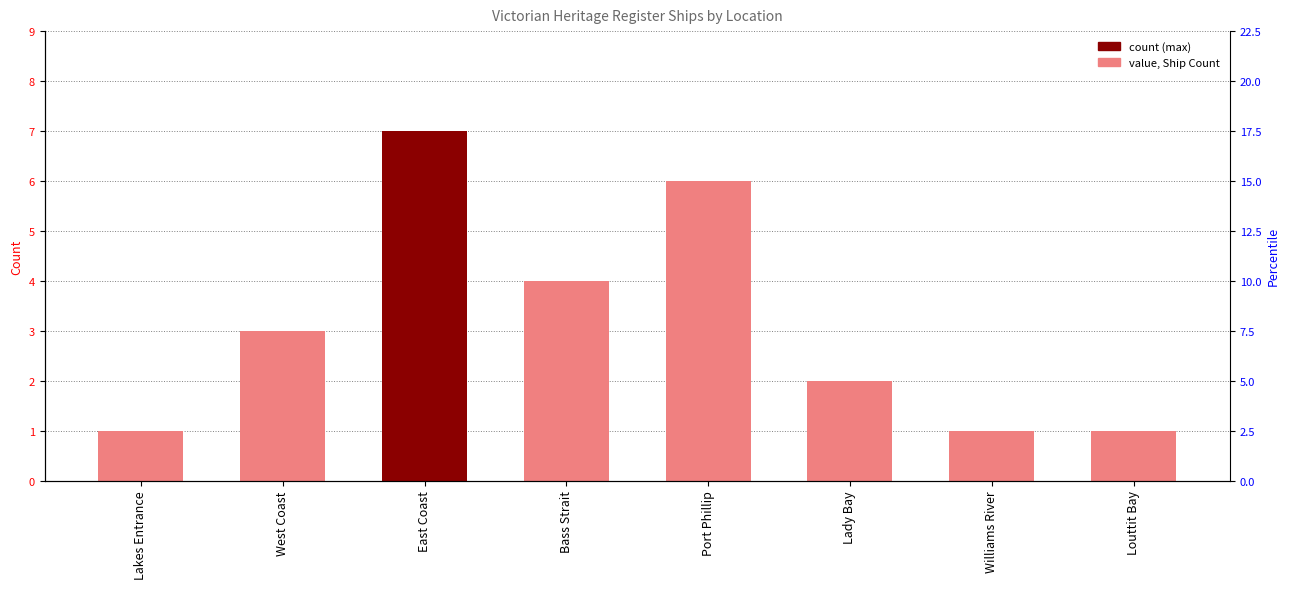

The chart shows a value of 7 at East Coast. True or false?

True